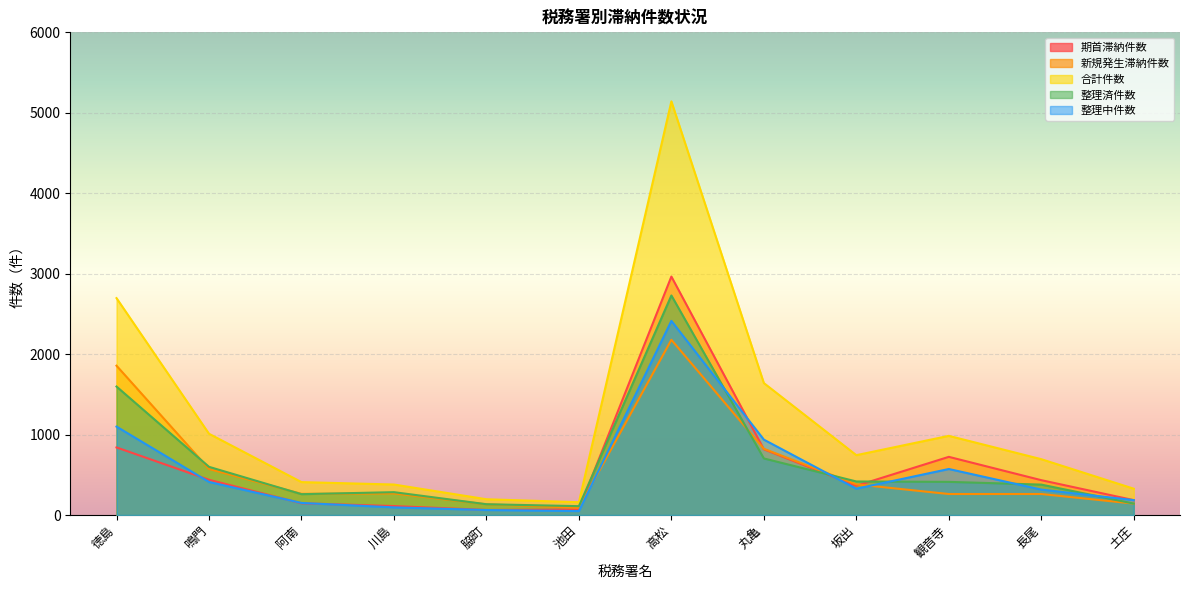

What is the difference between the maximum and minimum values in the 整理中件数 series?

2364